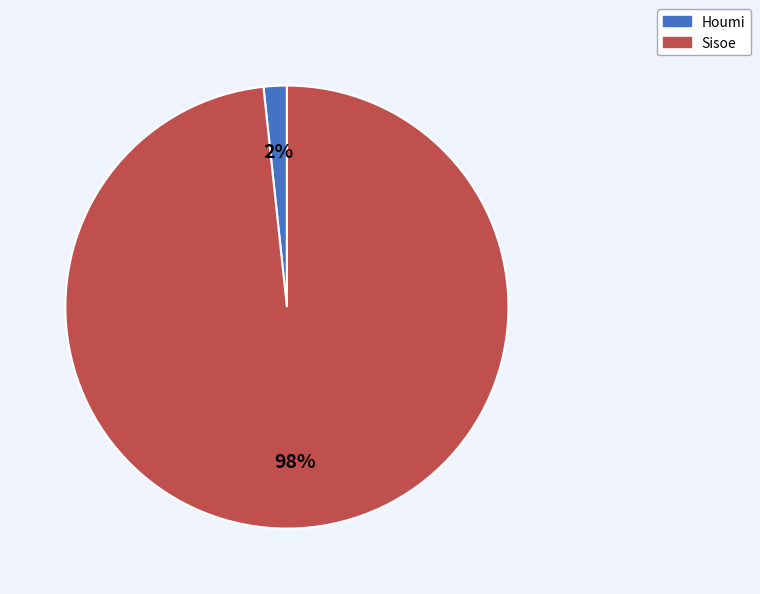

What percentage is the Houmi slice, to the nearest percent?

2%